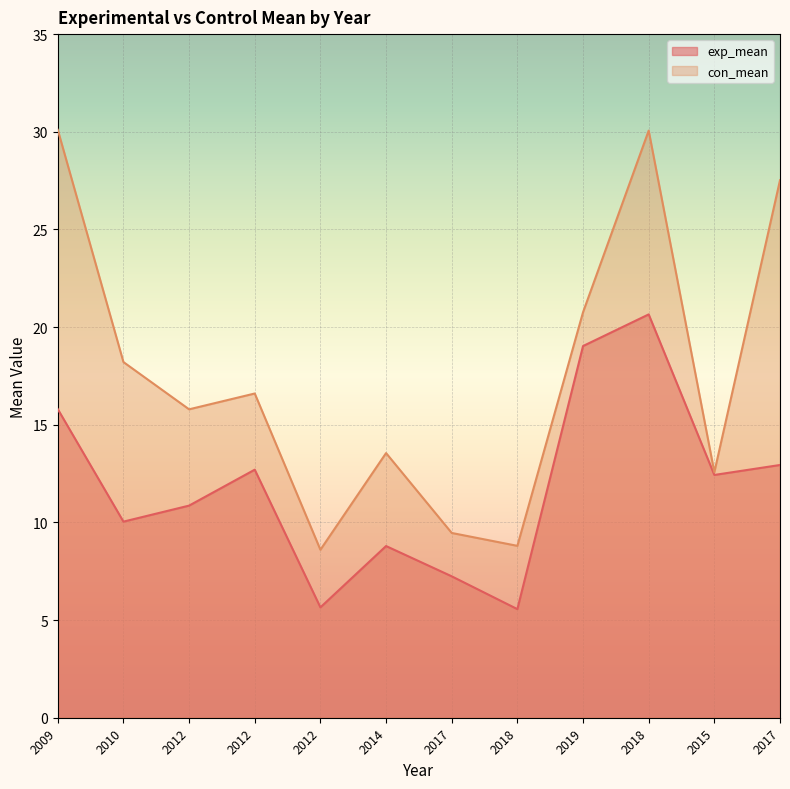

Reading left to right, list all the values displayed in this chart.

exp_mean: 15.8	10.0	10.9	12.7	5.7	8.8	7.2	5.6	19.0	20.6	12.4	12.9
con_mean: 30.1	18.2	15.8	16.6	8.6	13.6	9.5	8.8	20.8	30.1	12.6	27.5